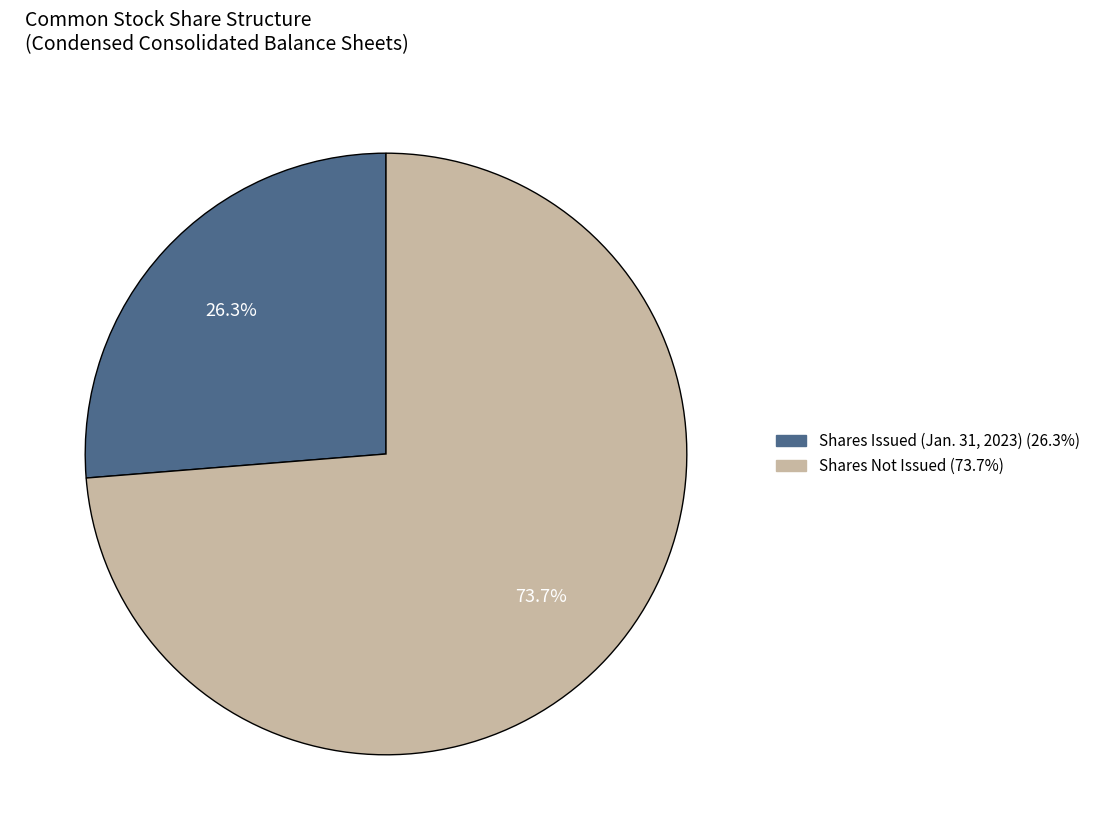

Is there a majority slice in this chart?

Yes